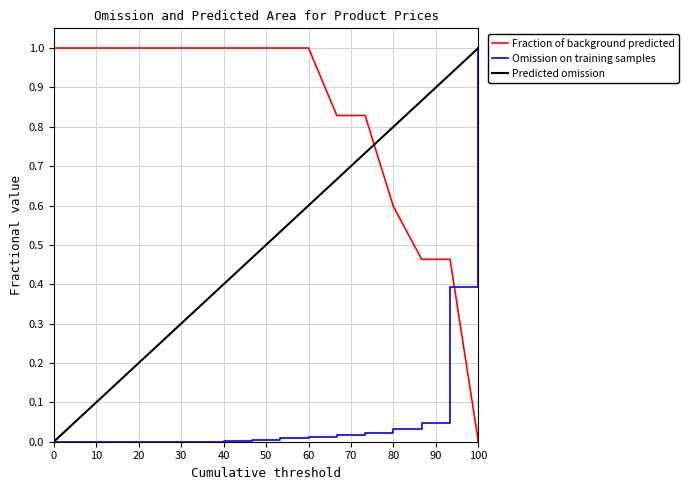

True or false: Omission on training samples and Fraction of background predicted cross at least once.

True